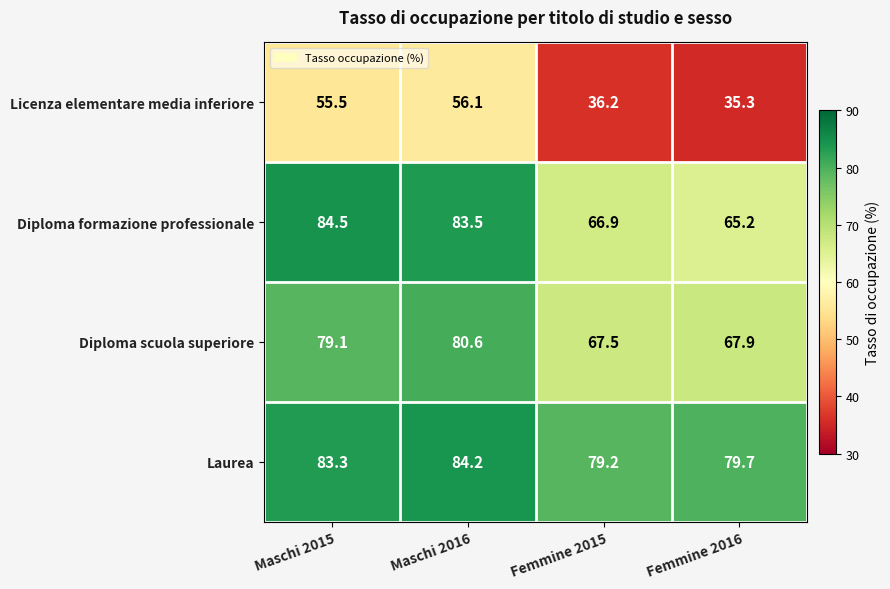

Reading right to left, list all the values displayed in this chart.

Licenza elementare media inferiore: 35.3	36.2	56.1	55.5
Diploma formazione professionale: 65.2	66.9	83.5	84.5
Diploma scuola superiore: 67.9	67.5	80.6	79.1
Laurea: 79.7	79.2	84.2	83.3